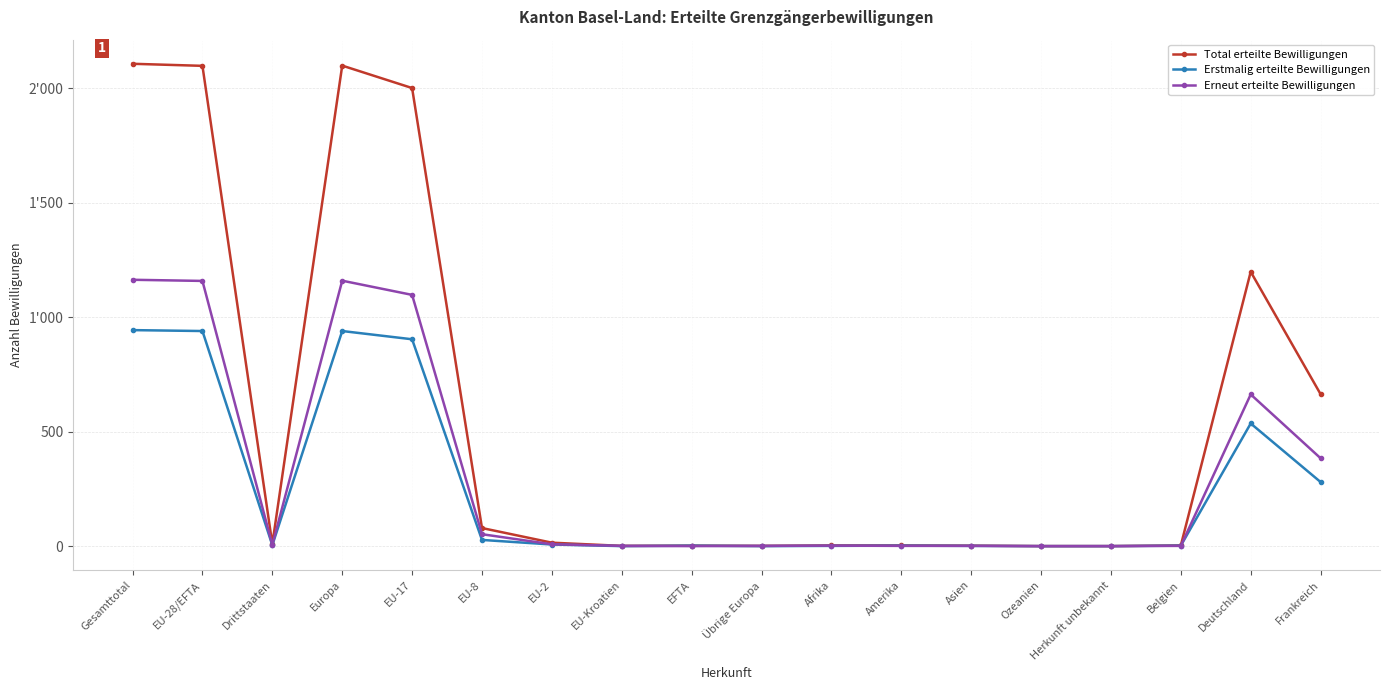

What are all the series names shown in the legend?

Total erteilte Bewilligungen, Erstmalig erteilte Bewilligungen, Erneut erteilte Bewilligungen